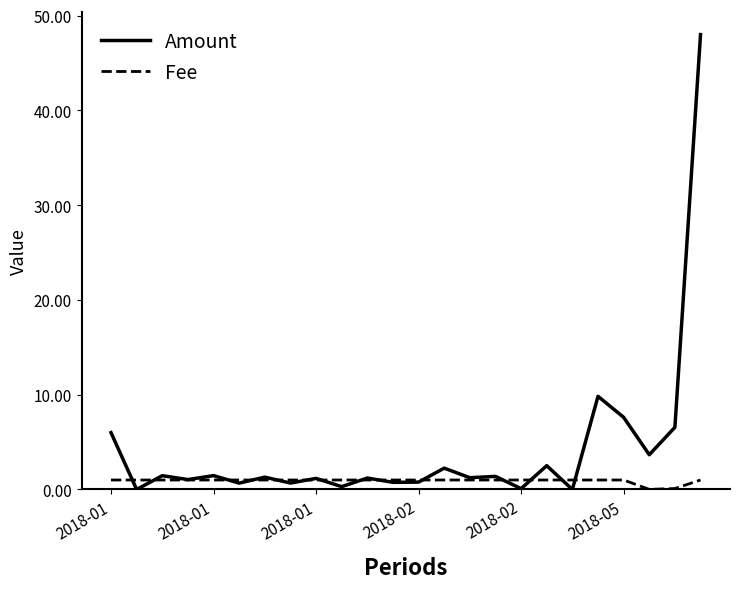

Which series has the largest total across all categories?

Amount